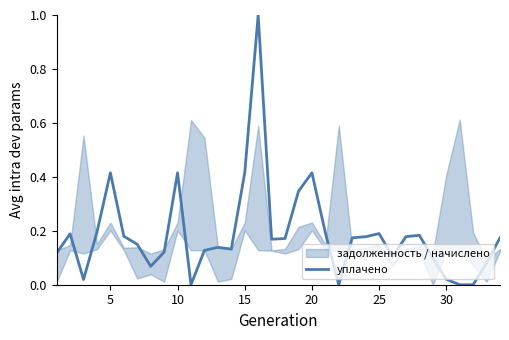

How many points are higher than both their immediate neighbors (excluding endpoints)?

8